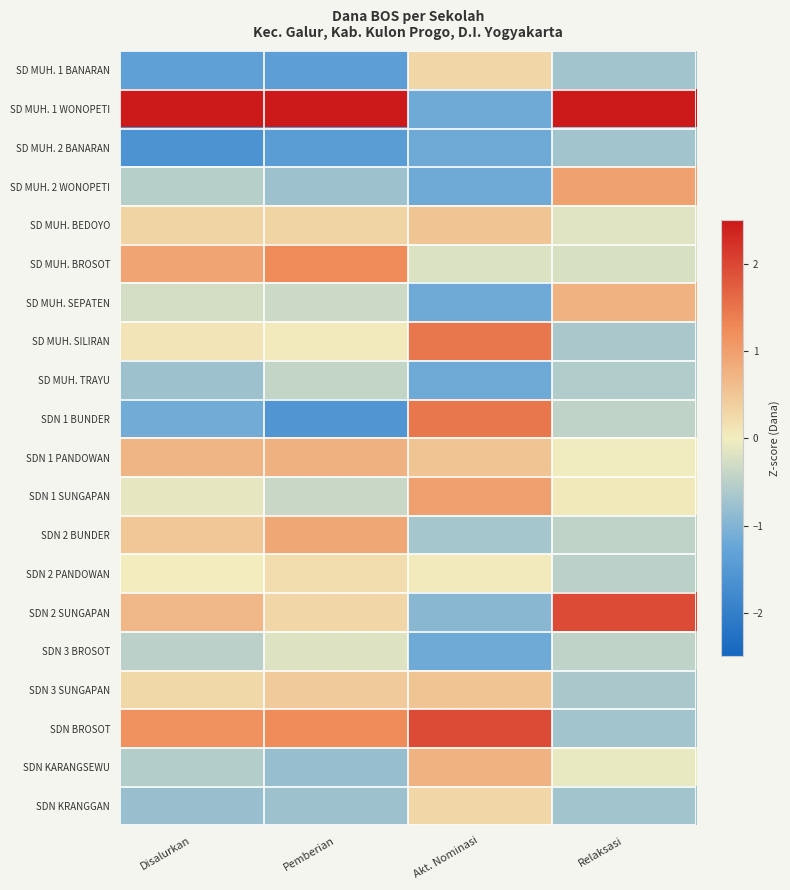

At how many categories does at least one series exceed 1?

4